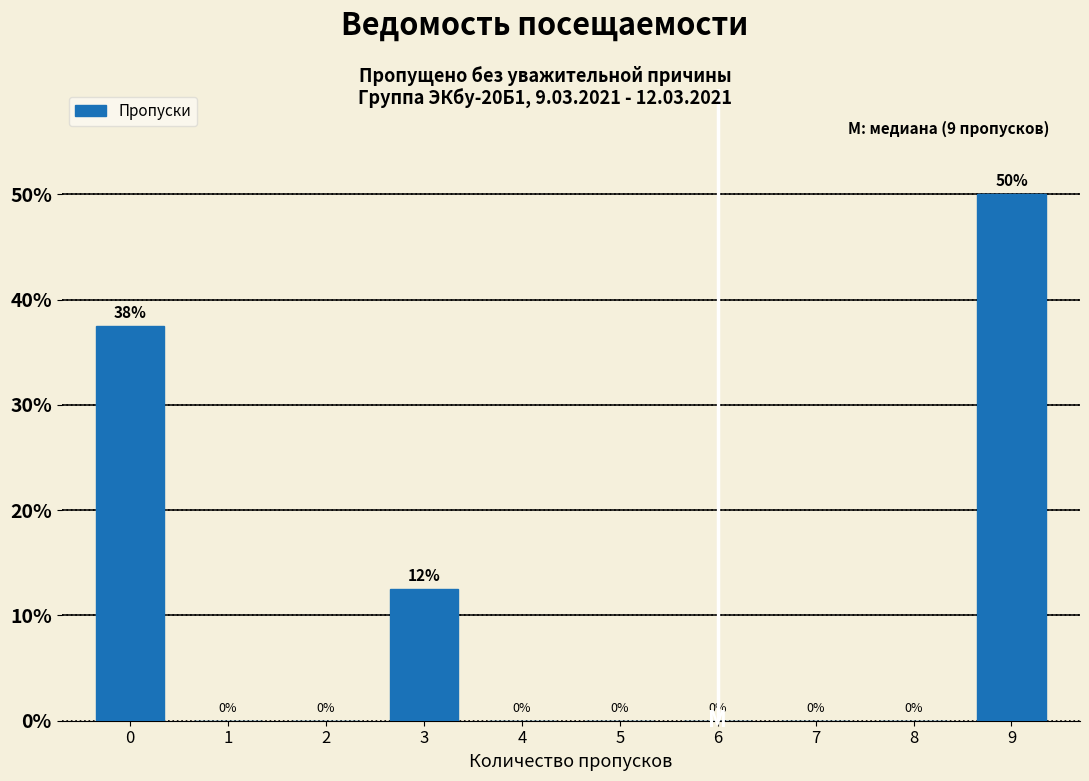

What is the sum of all values?

100.0